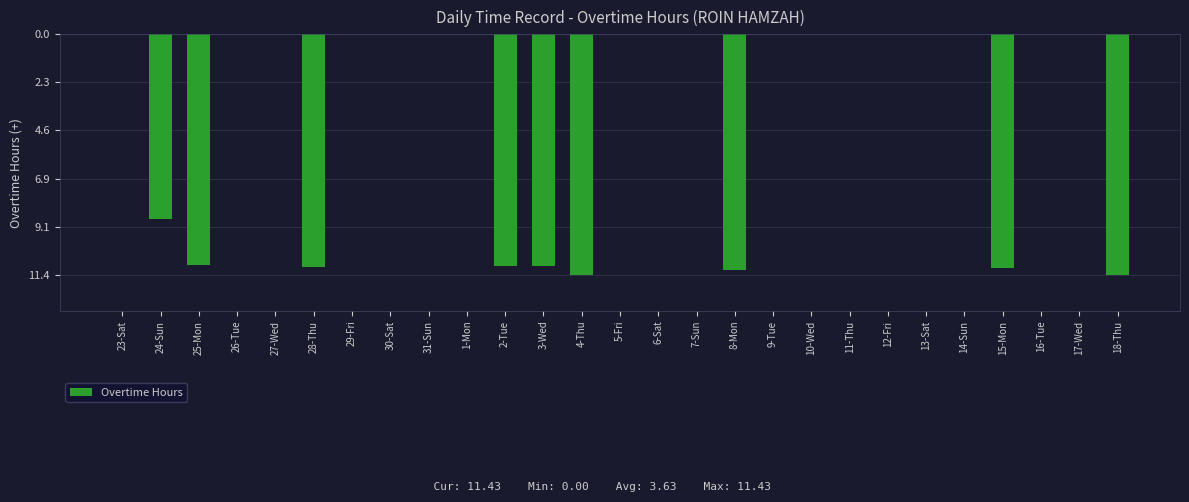

True or false: the data shows -11.0 at 25-Mon.

True